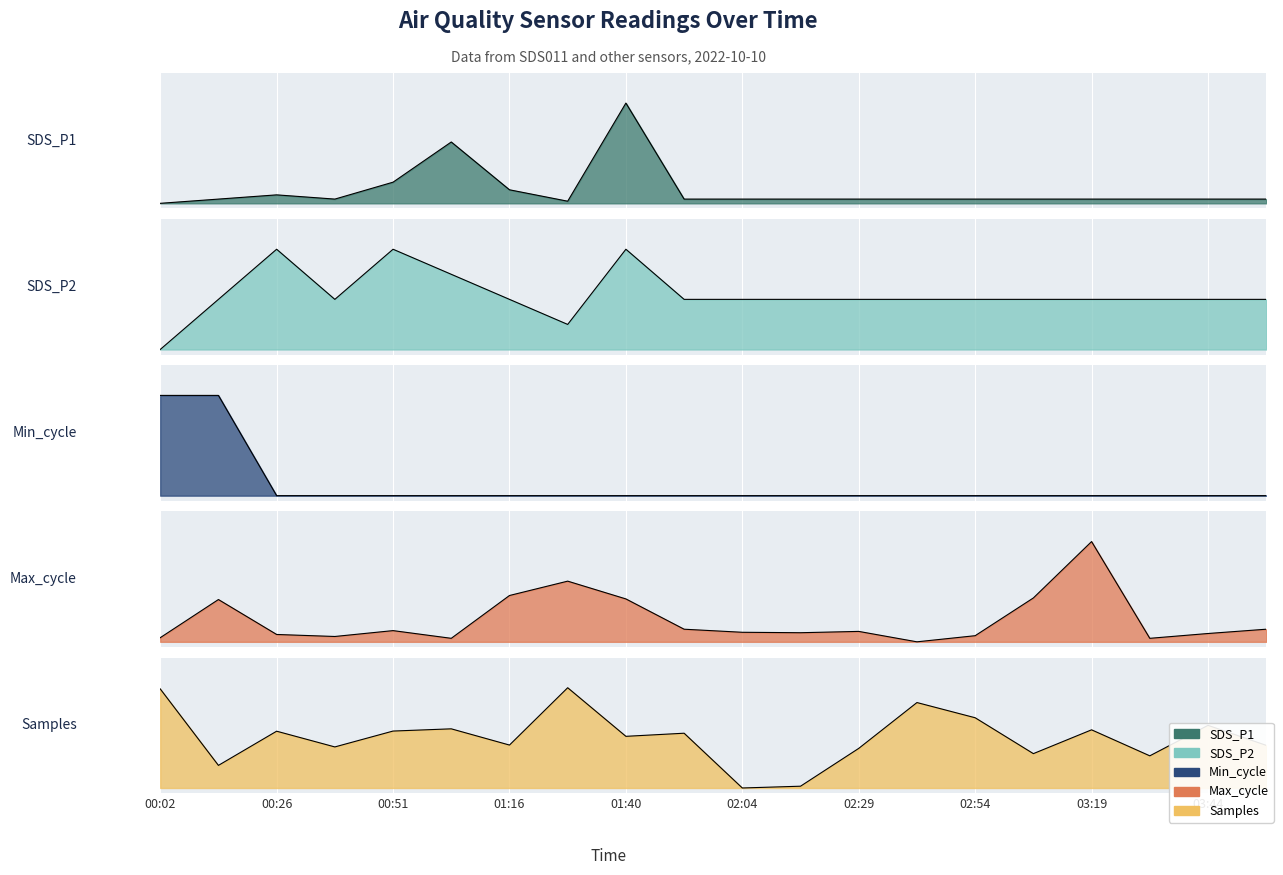

How many intersections are there between Max_cycle and Min_cycle?

1